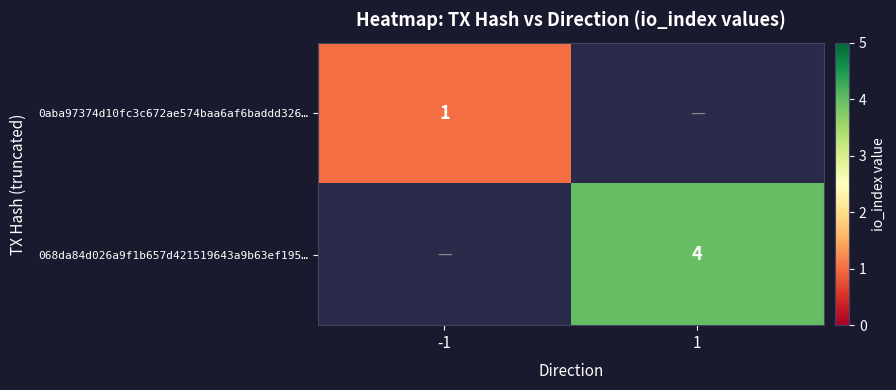

True or false: 068da84d026a9f1b657d421519643a9b63ef195… has a value of 3 at 1.

False